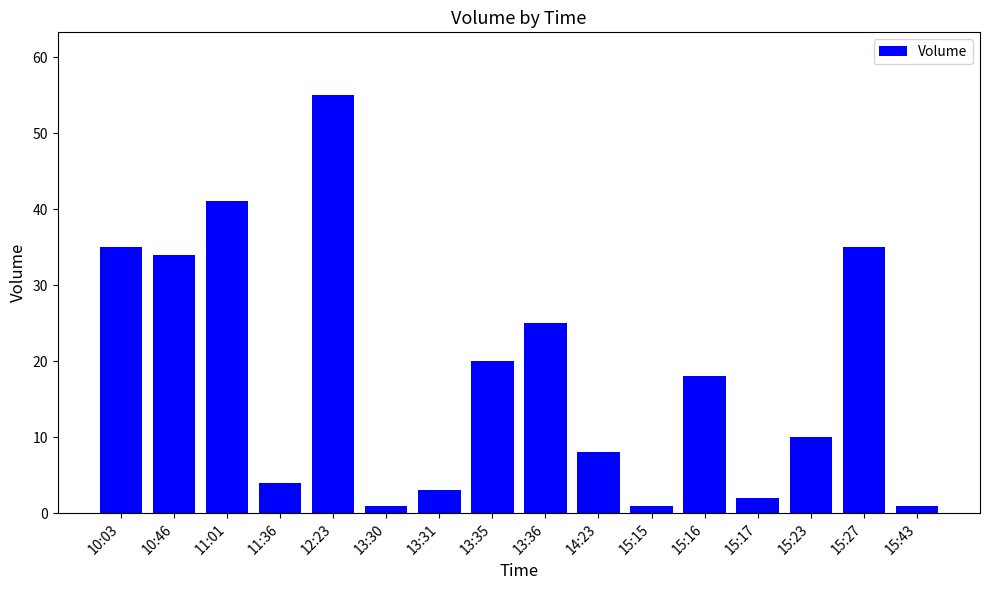

What is the difference between the maximum and minimum values?

54